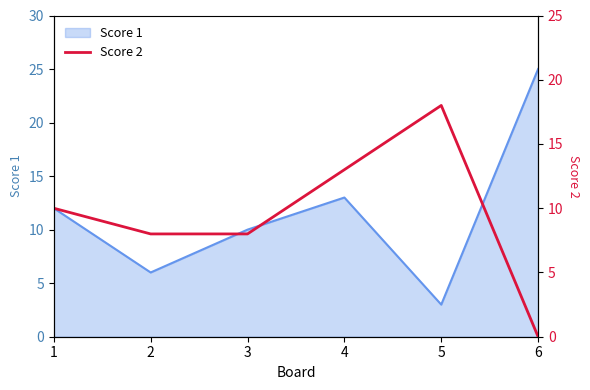

Reading right to left, extract all data points from this chart.

0	18	13	8	8	10